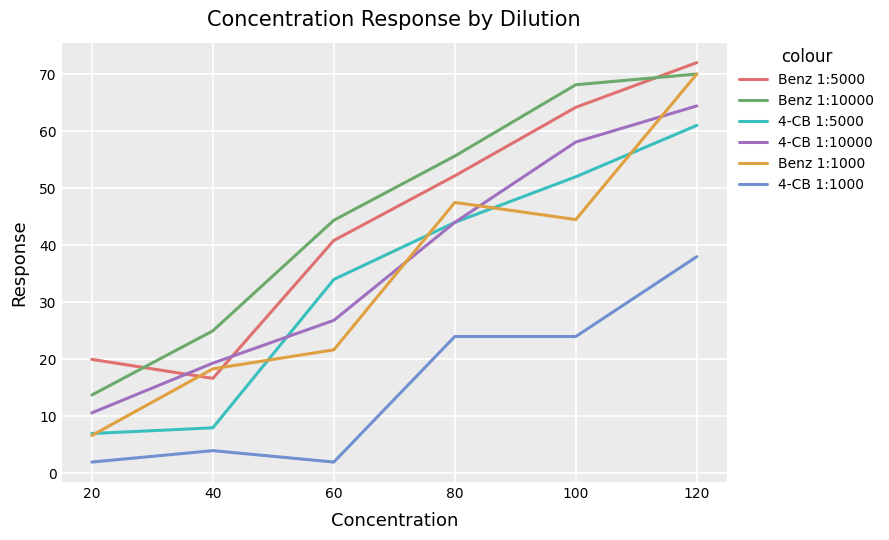

True or false: Benz 1:1000 and 4-CB 1:10000 intersect in this chart.

True